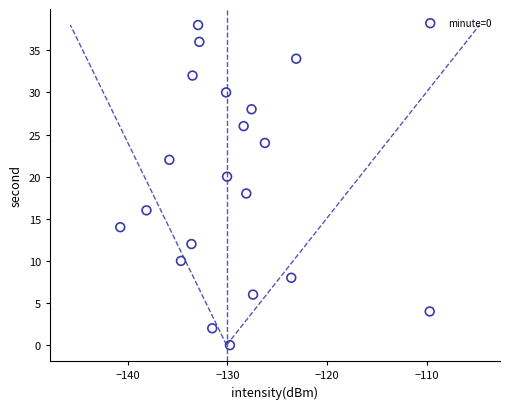

What is the range of Y values (max minus min)?

38